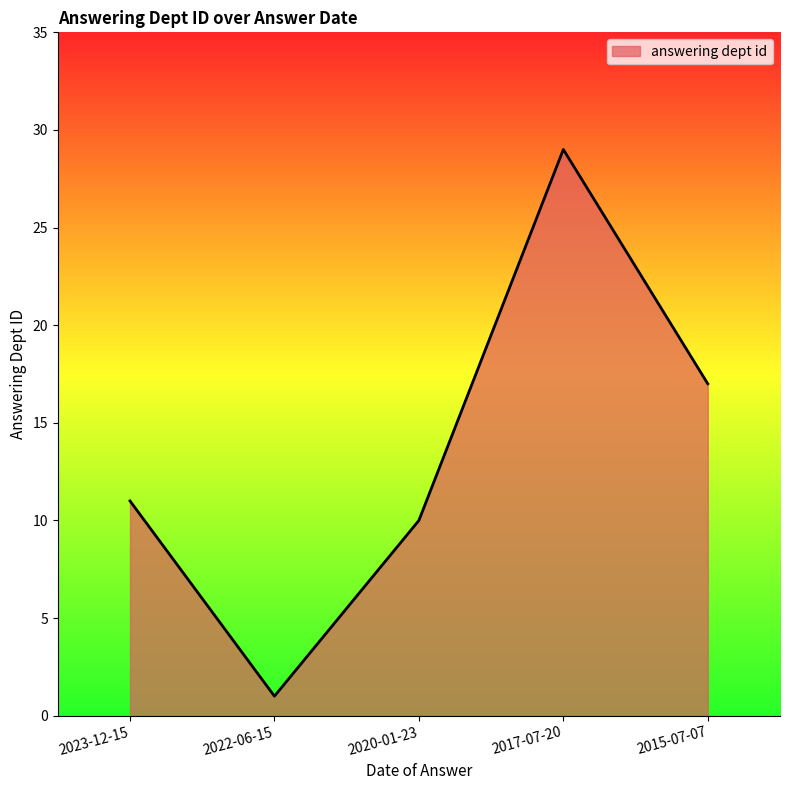

How many lines are shown in the chart?

1